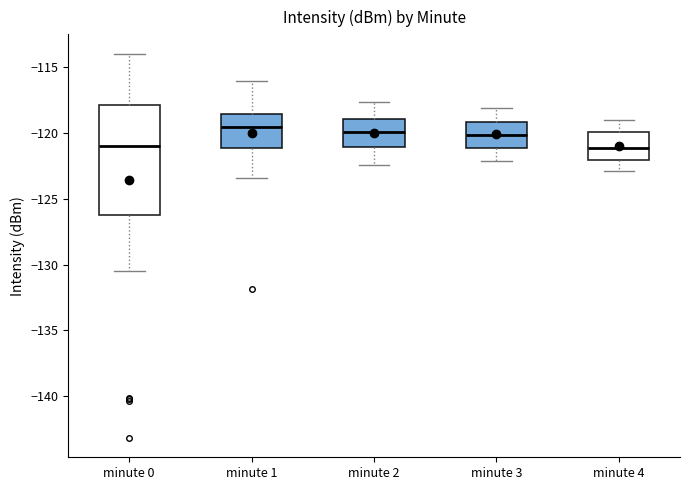

Where does the median line of the box for minute 0 sit on the y-axis? The values are not printed on the chart, so give them approximately, as read against the axis.

-121.0